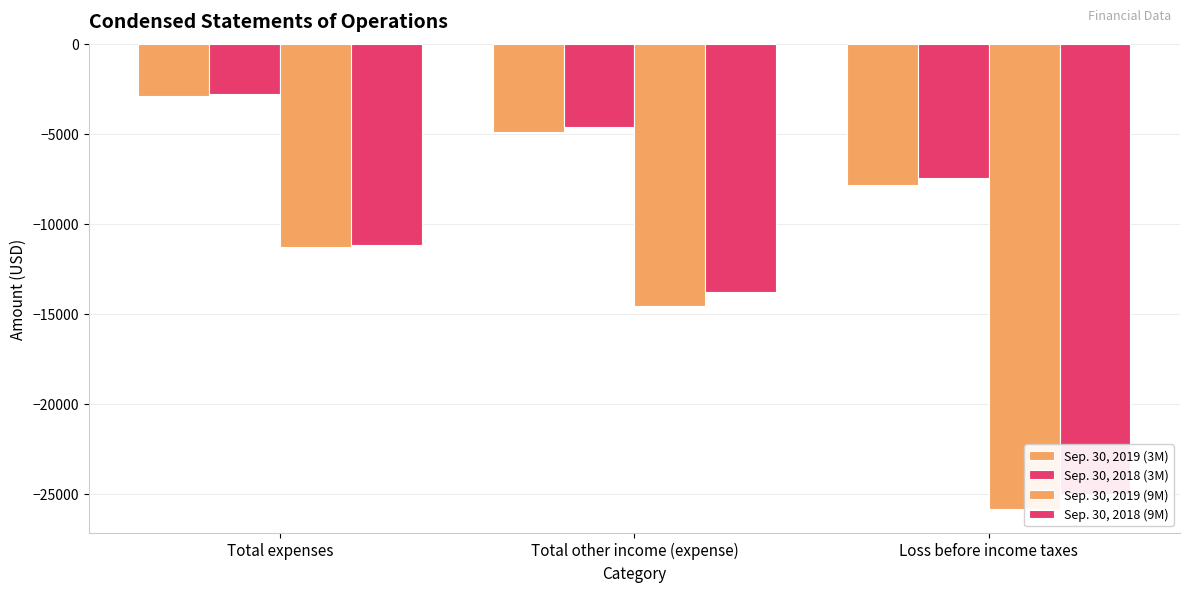

What is the total value across all series at Total expenses?

-28200